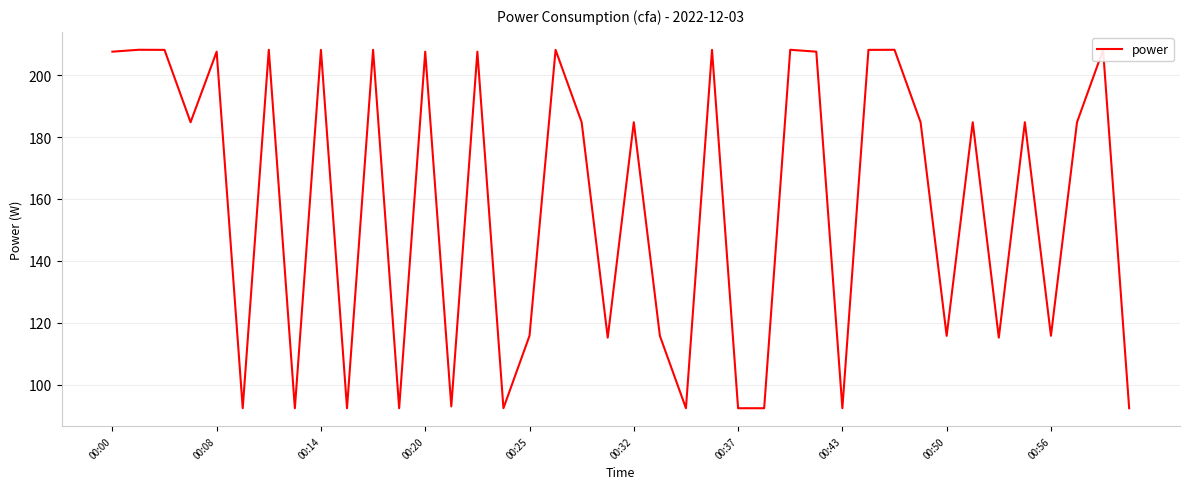

Does the chart have visible grid lines?

Yes